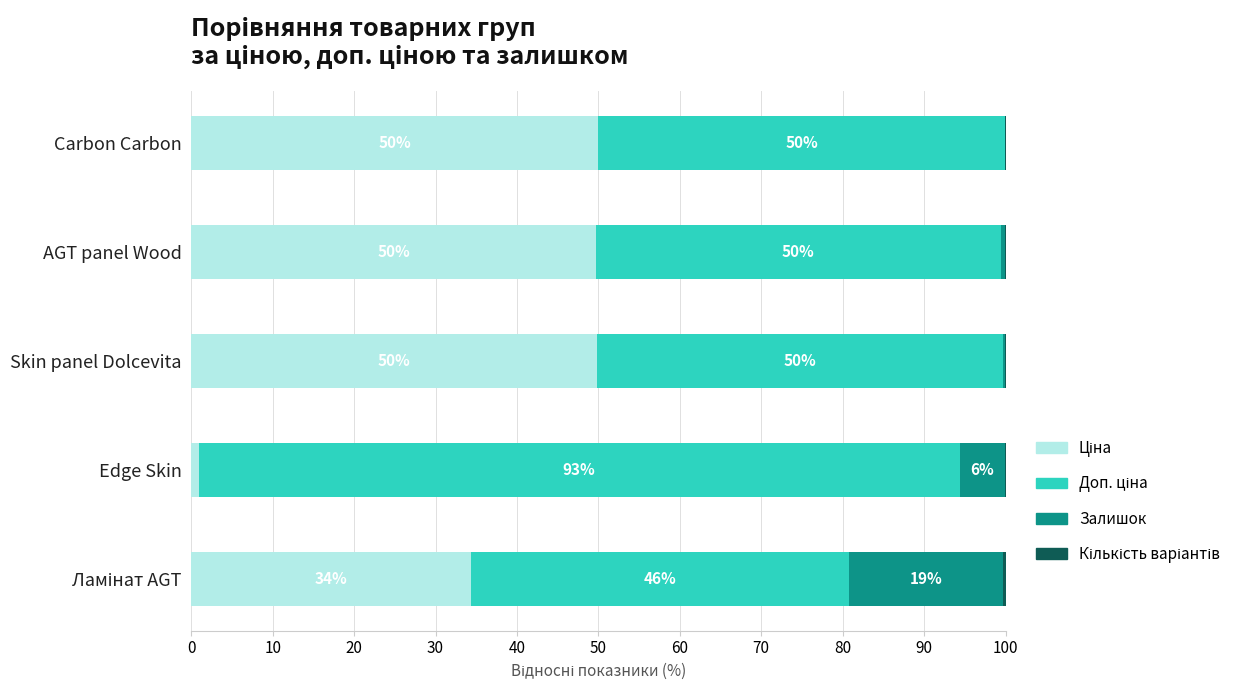

What is the total value across all series at Carbon Carbon?

100.0